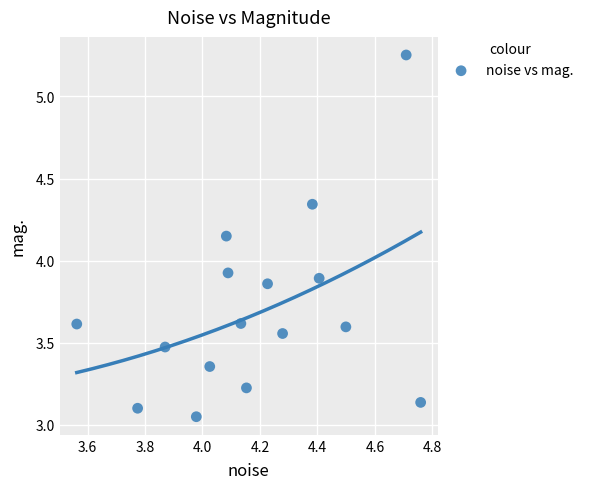

What is the range of Y values (max minus min)?

2.2